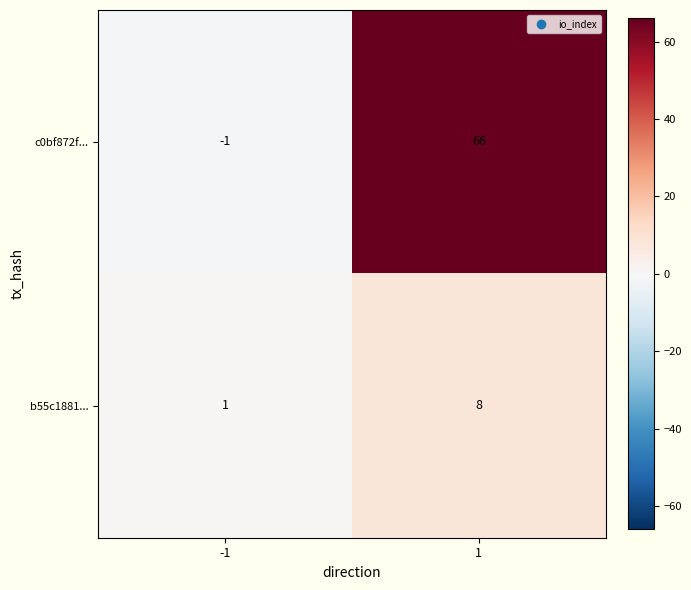

Which series has the largest total across all categories?

c0bf872f...